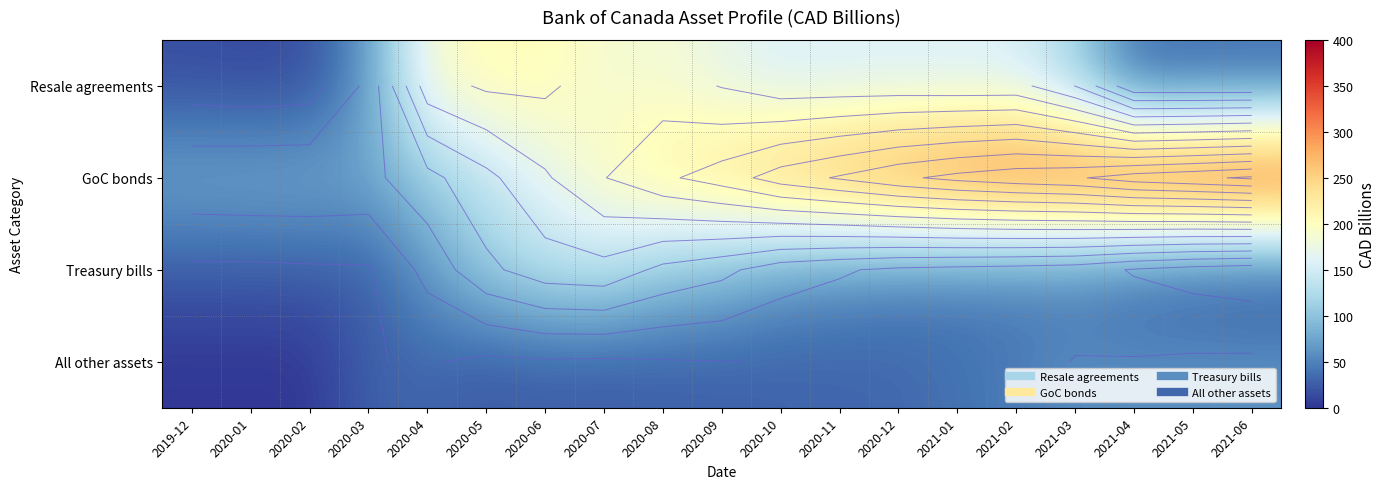

What is the minimum value shown in the chart?

1.7